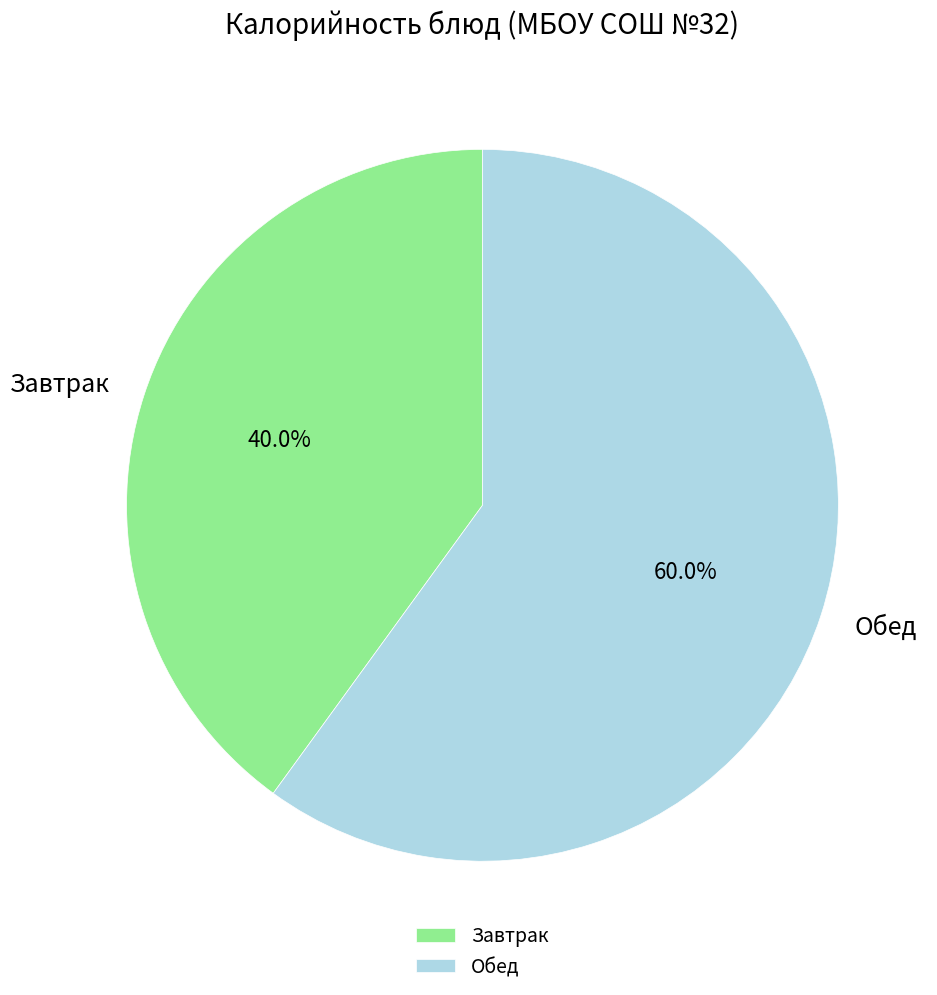

Rank the categories by value from lowest to highest.

Завтрак, Обед